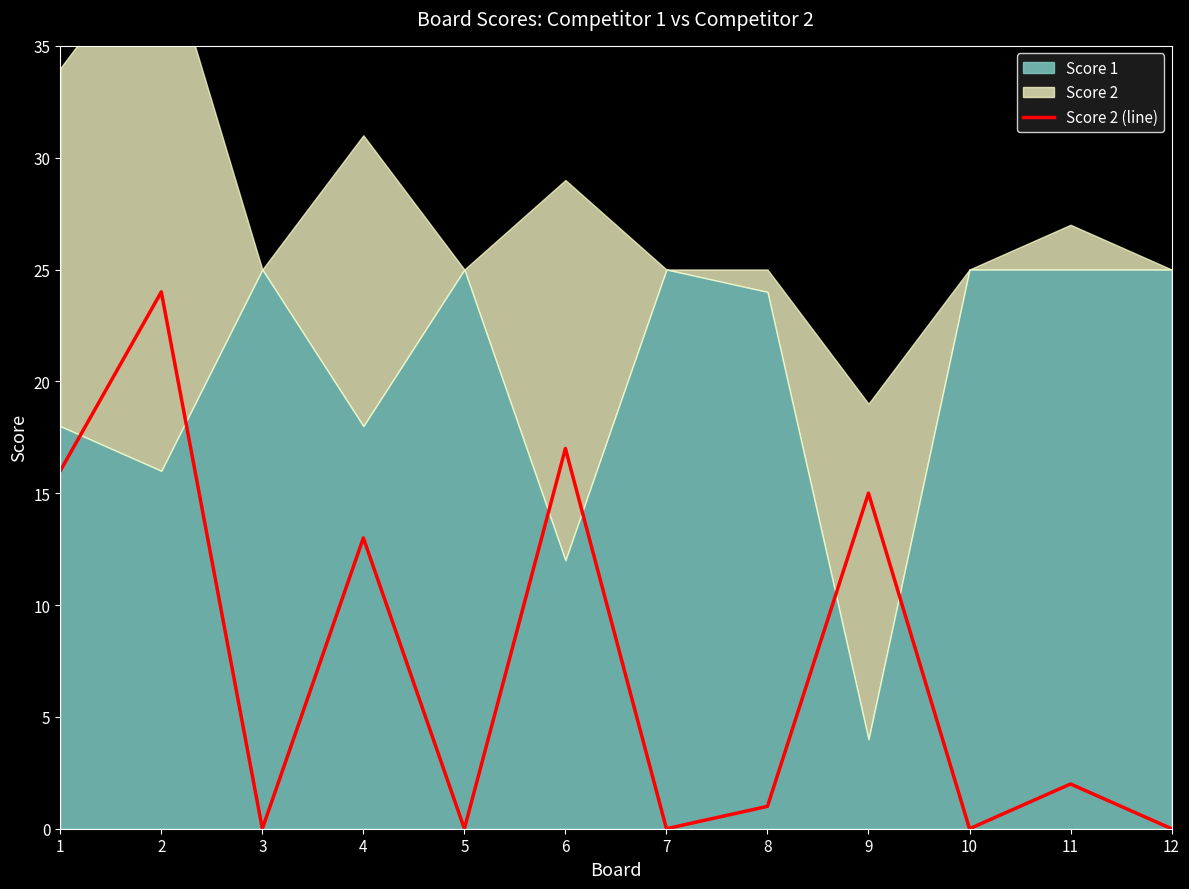

How many values are below 2?

6